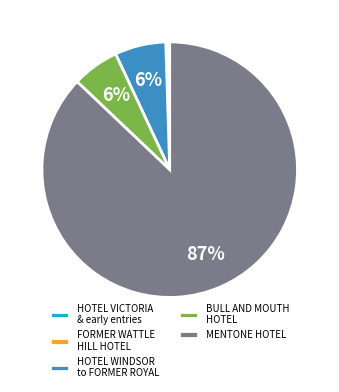

Does BULL AND MOUTH HOTEL account for over 50% of the chart?

No